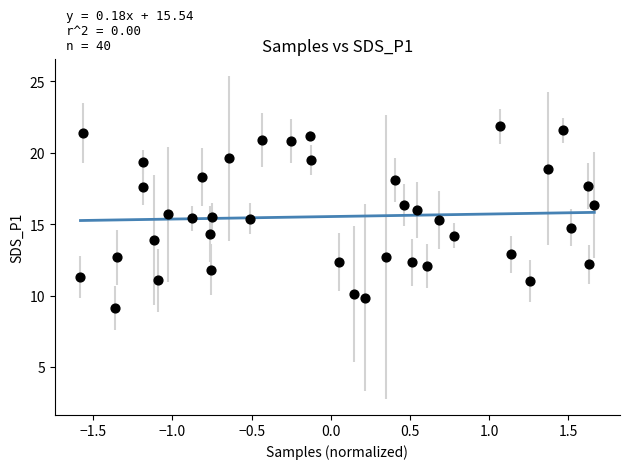

What is the range of X values (max minus min)?

3.2